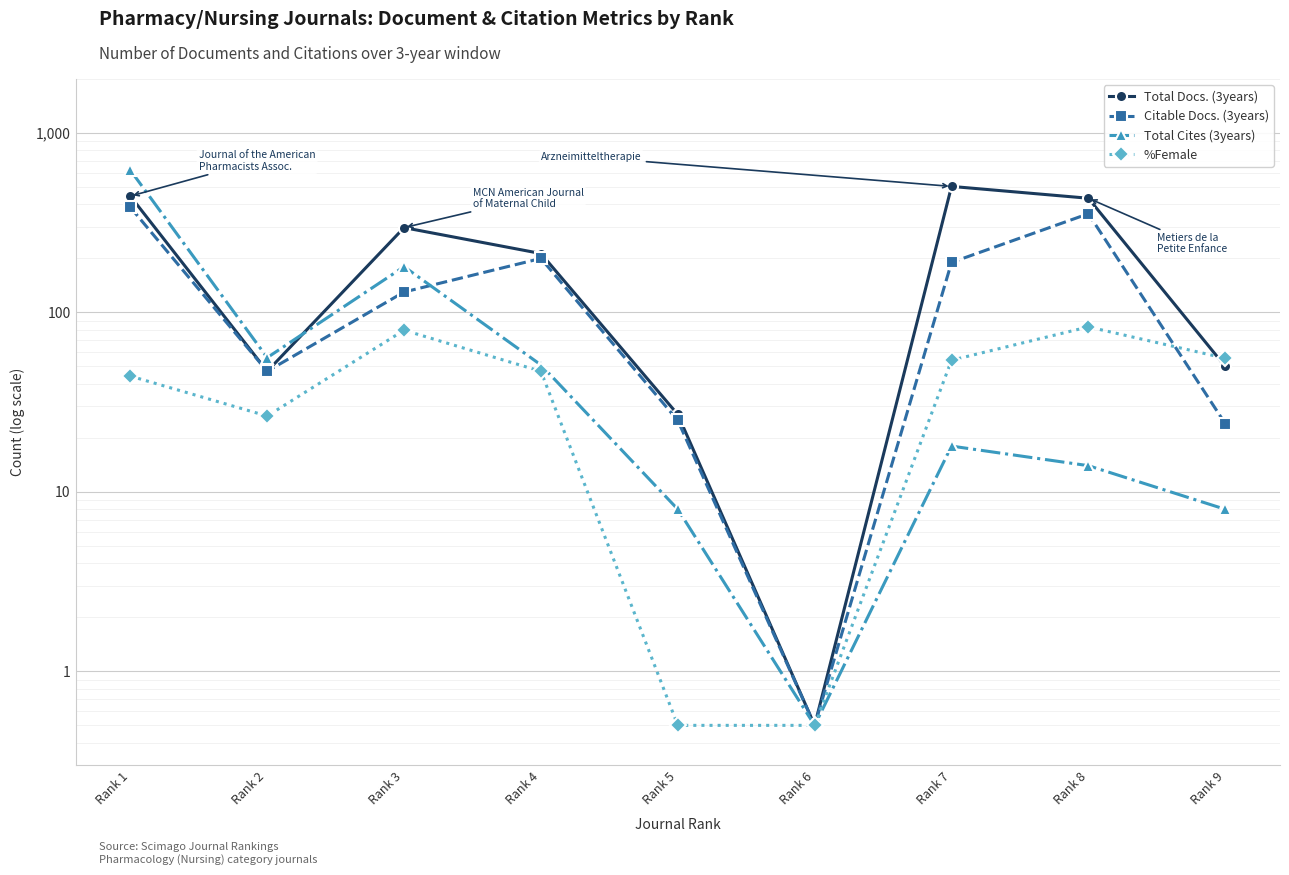

What is the difference between the Citable Docs. (3years) values at Rank 6 and Rank 8?

354.5